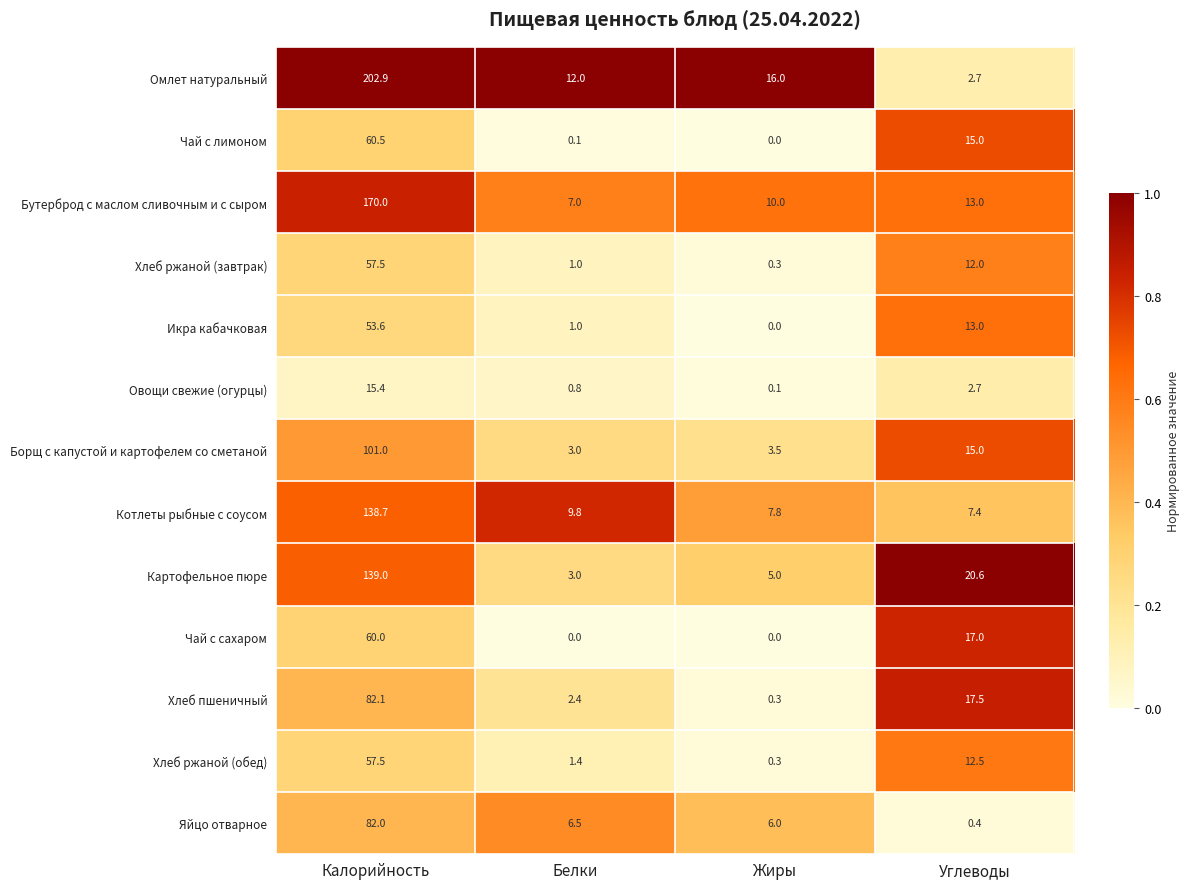

The value of Хлеб пшеничный at Калорийность is 114.8. True or false?

False